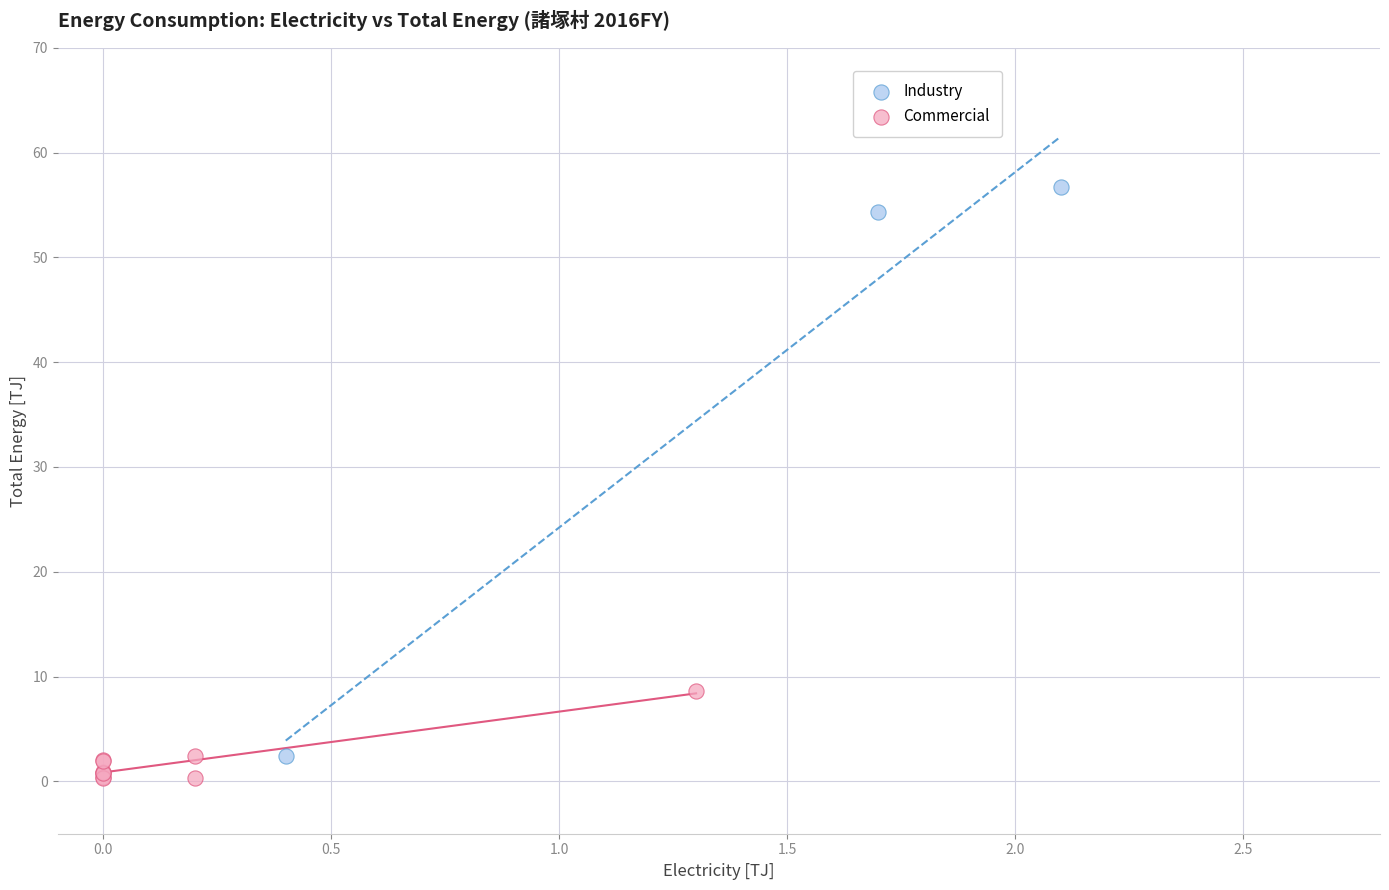

Which series contains the lowest Y value?

Commercial